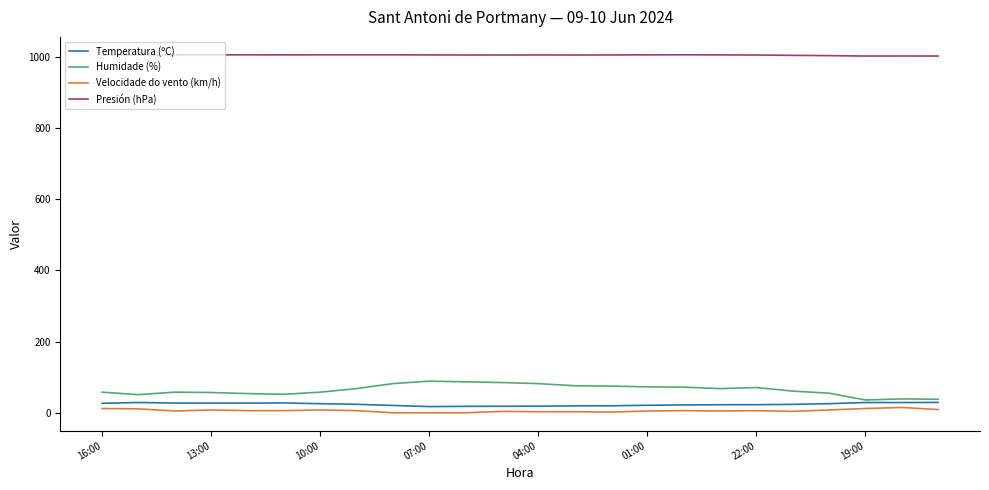

What is the difference between the maximum and minimum values in the Humidade (%) series?

53.0